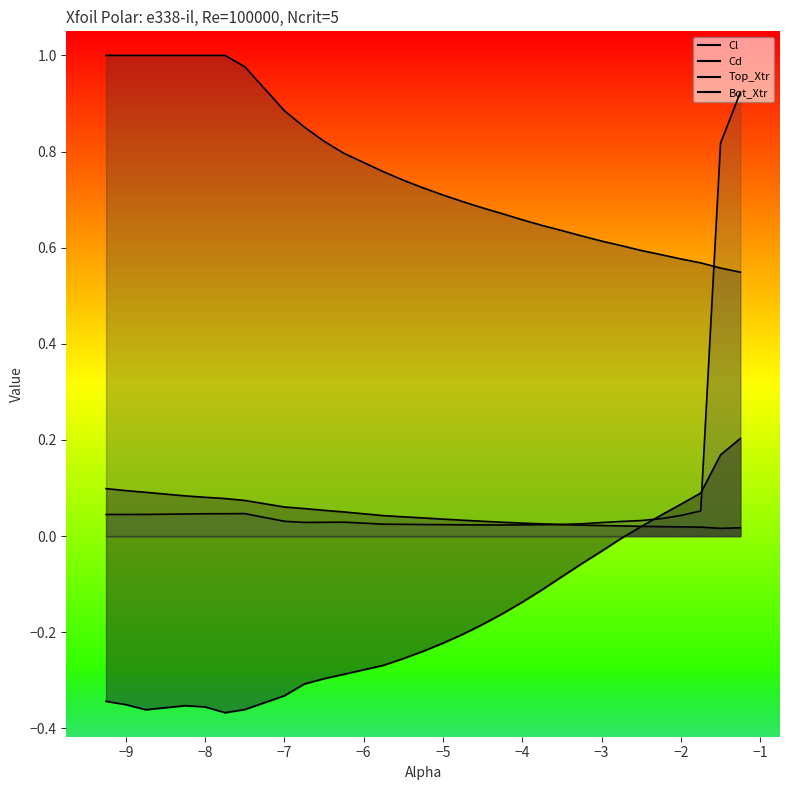

True or false: Bot_Xtr line and Cl line cross at least once.

True